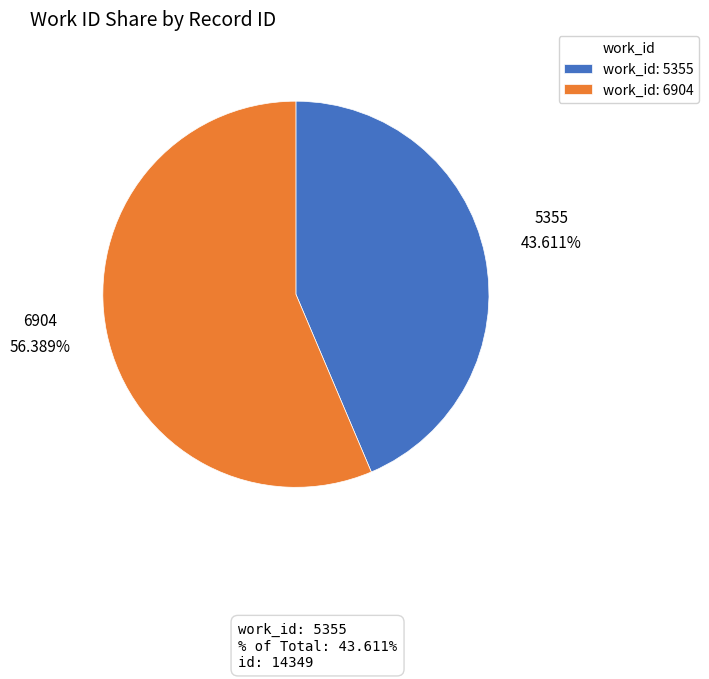

Approximately how many times larger is the value at 6904 compared to 5355?

1.3